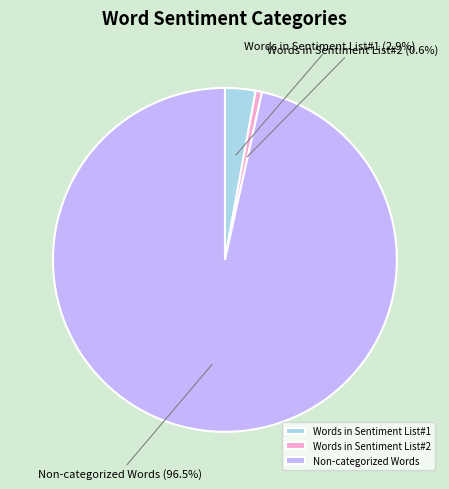

What is the majority slice?

Non-categorized Words